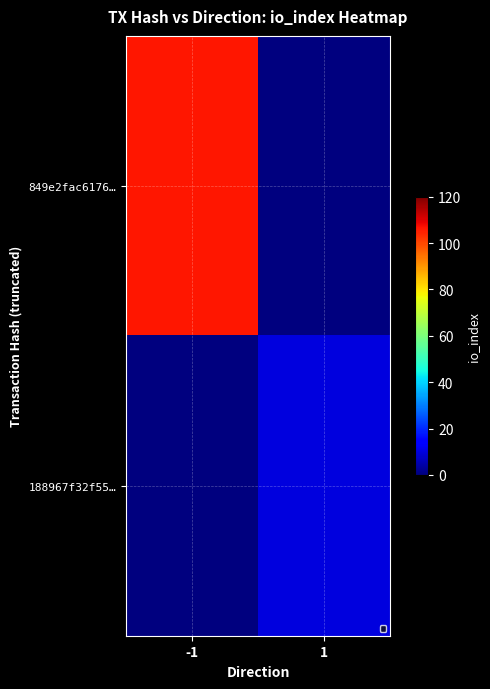

The 188967f32f55… series shows 15 at 1. True or false?

False